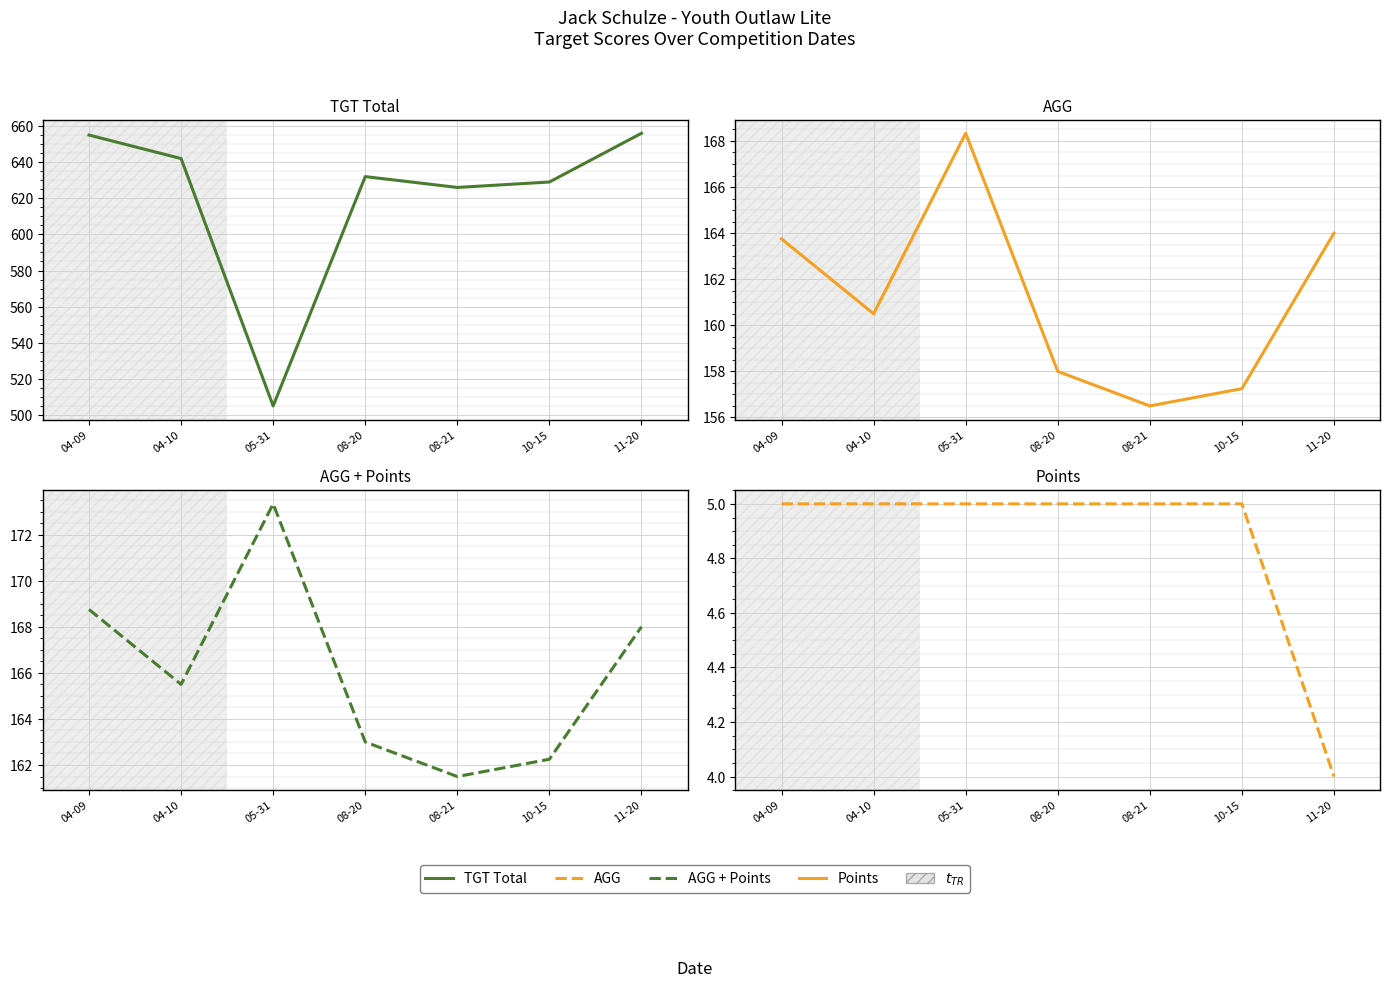

Which series has the largest range (max minus min)?

TGT Total